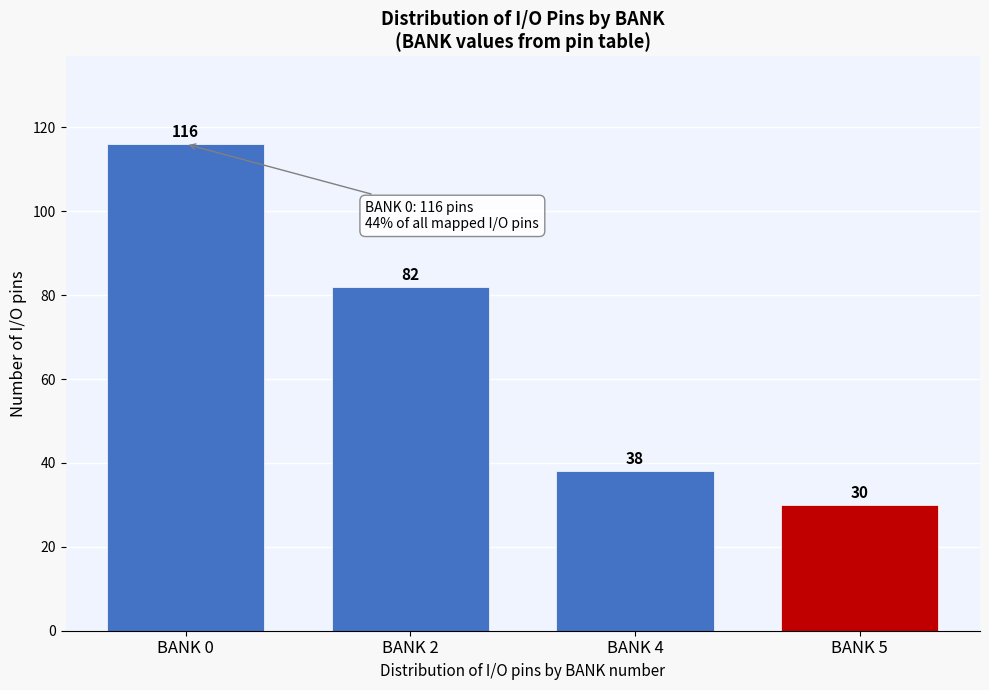

Reading right to left, list all the values displayed in this chart.

BANK 5=30	BANK 4=38	BANK 2=82	BANK 0=116